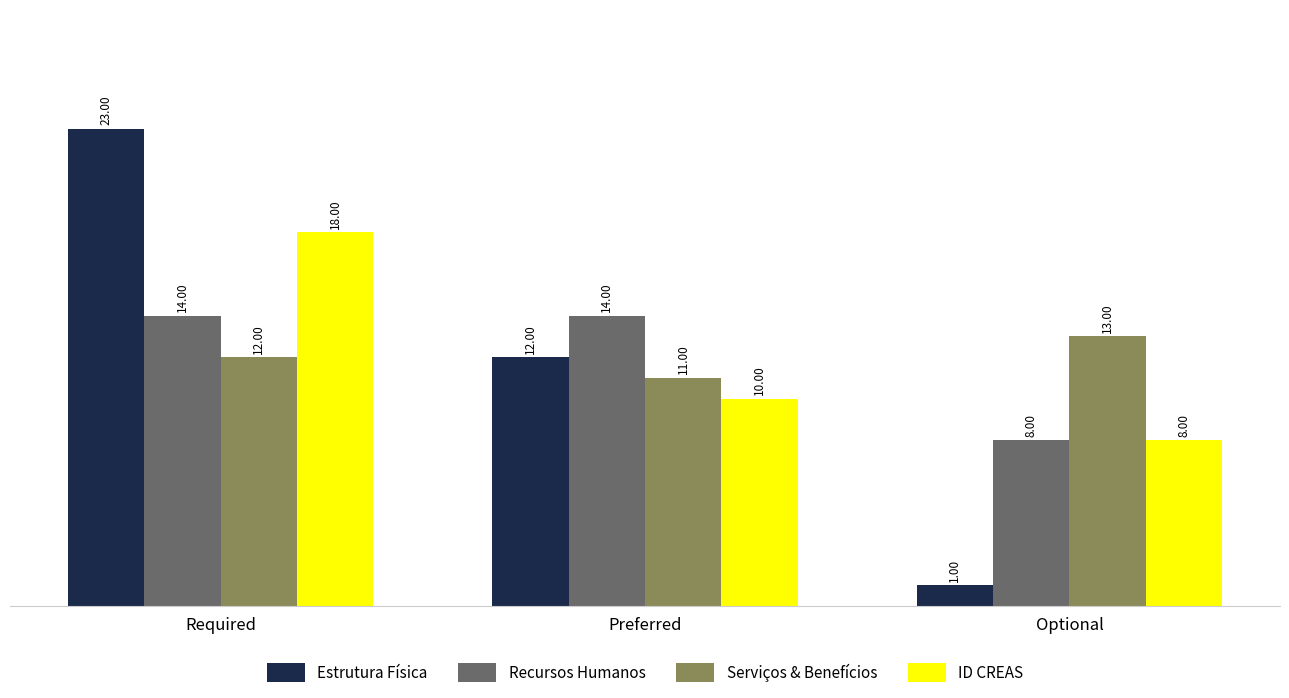

What are all the series names shown in the legend?

Estrutura Física, Recursos Humanos, Serviços & Benefícios, ID CREAS